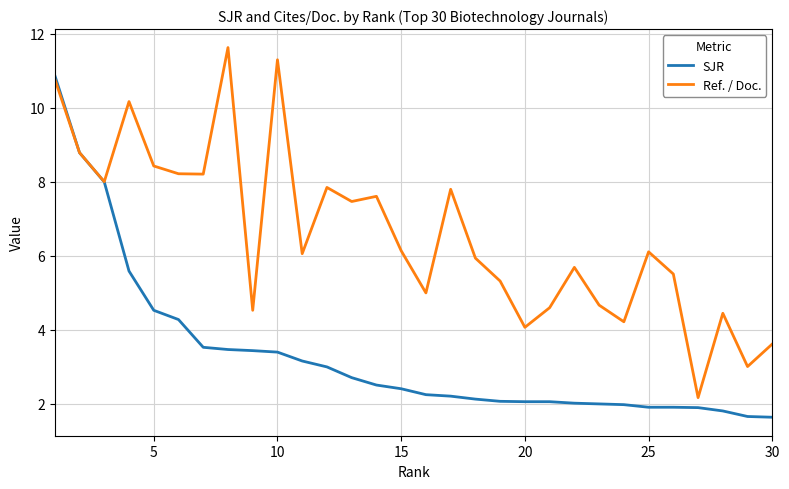

Which series has the largest total across all categories?

Ref. / Doc.